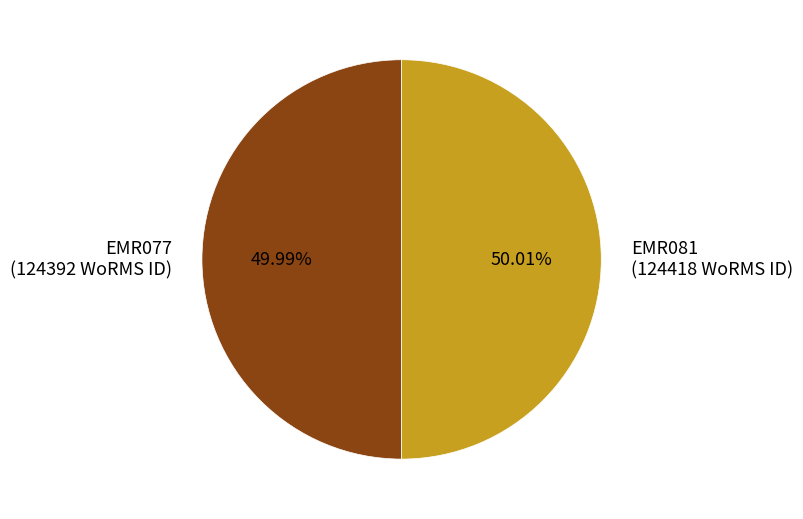

How many segments does this pie chart have?

2